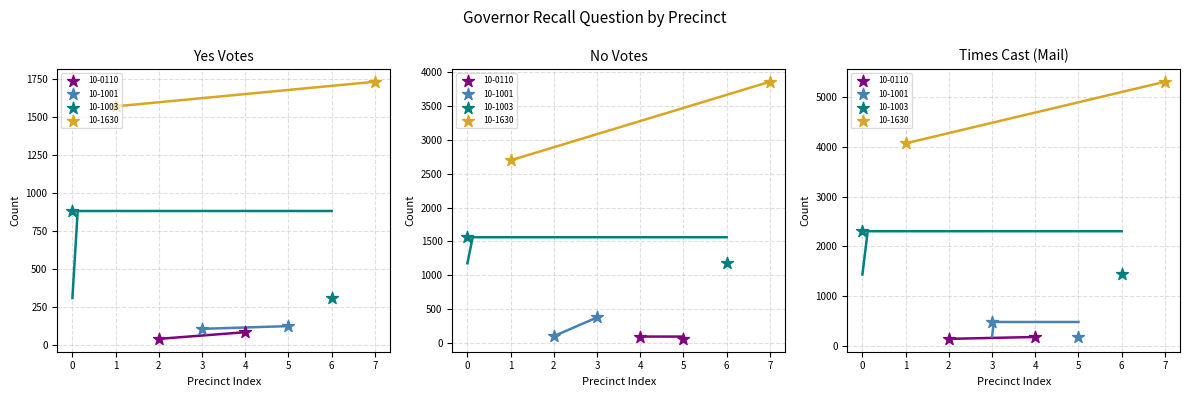

At how many categories does at least one series exceed 3179?

2